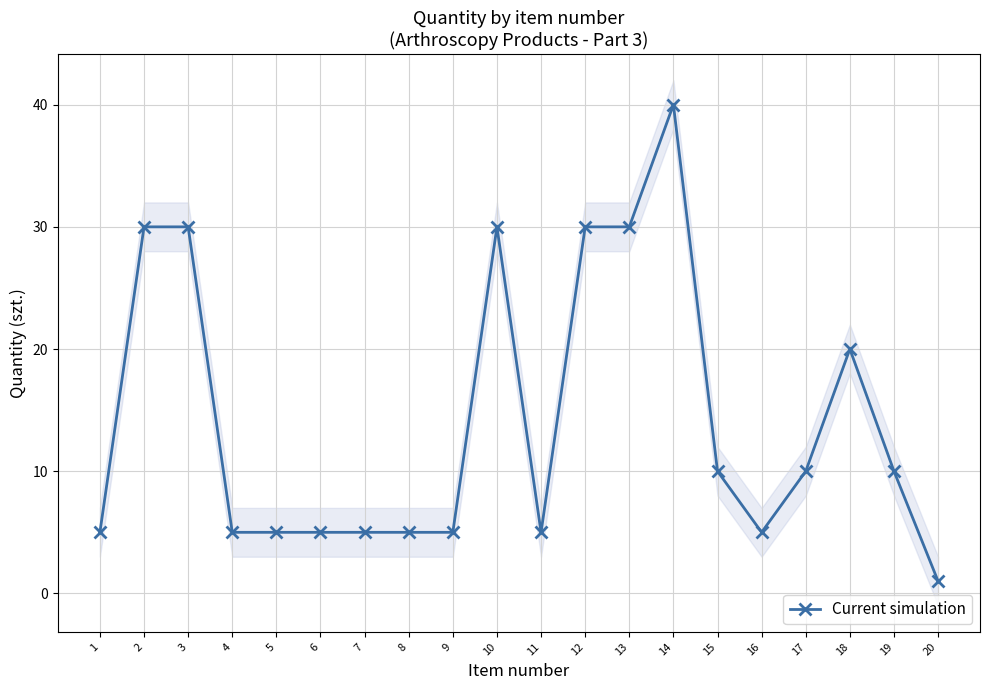

Does the chart have visible grid lines?

Yes